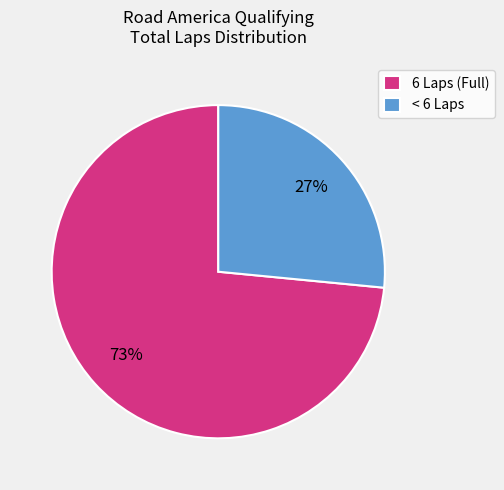

What percentage is the 6 Laps (Full) slice, to the nearest percent?

73%